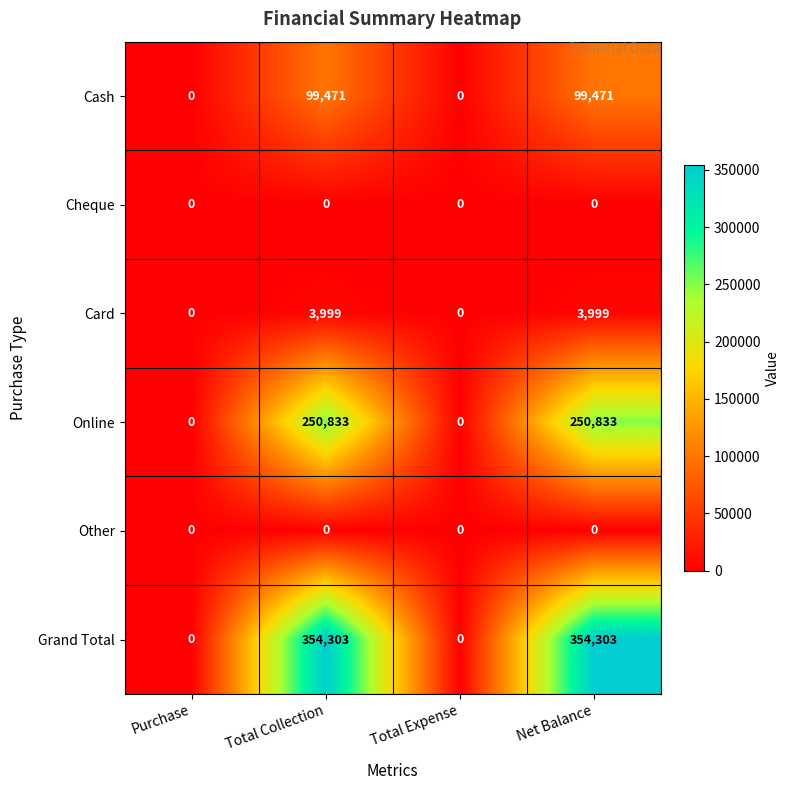

True or false: Grand Total has a value of 218033 at Total Expense.

False